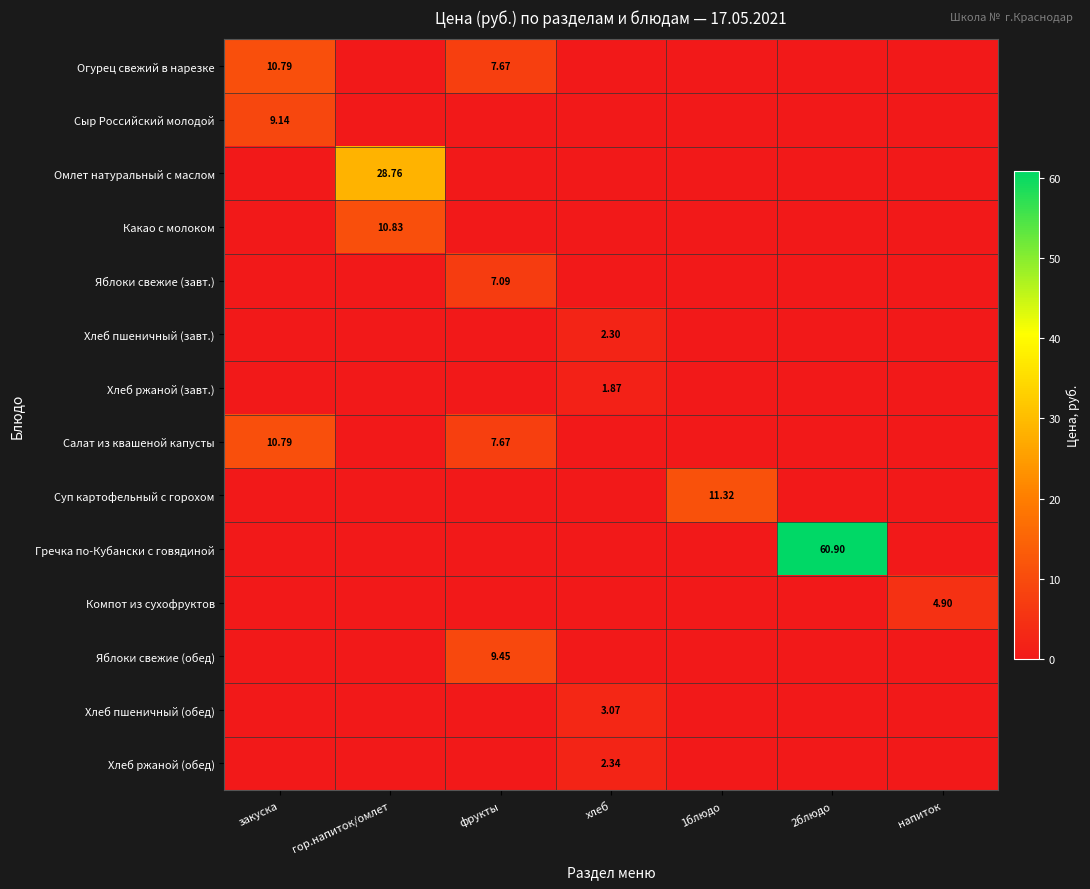

What is the average value of the Гречка по-Кубански с говядиной series?

8.7